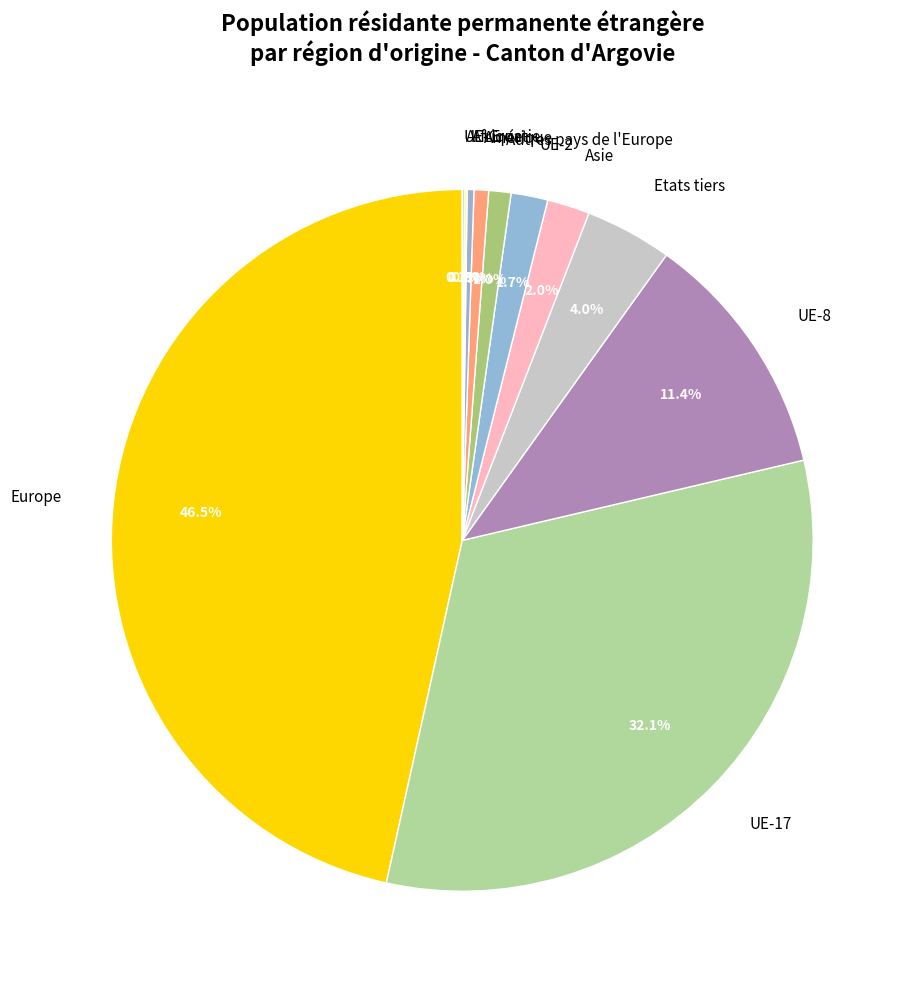

True or false: UE-8 accounts for 1% of the total.

False